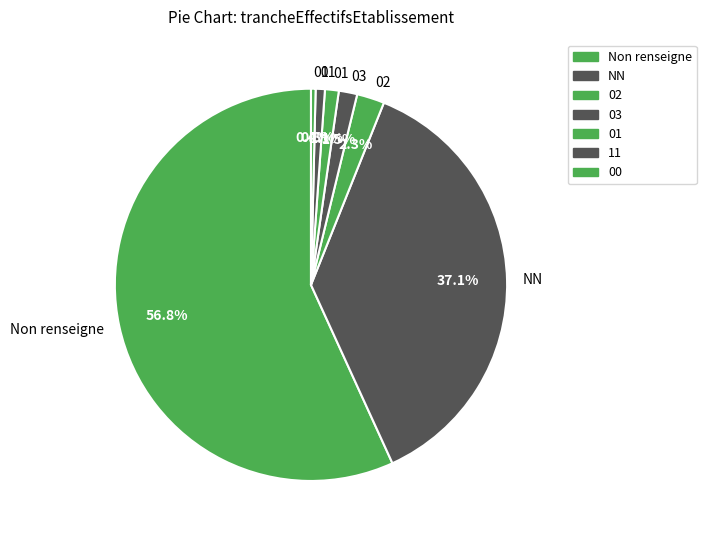

Does any single category account for the majority?

Yes